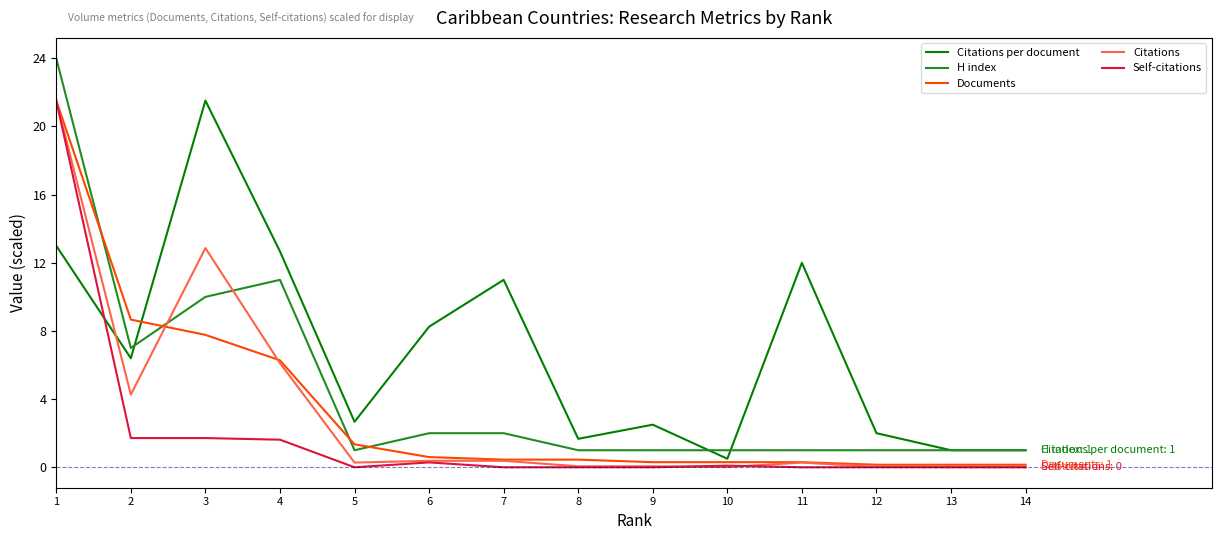

The value of Citations per document at 11 is 3.0. True or false?

False